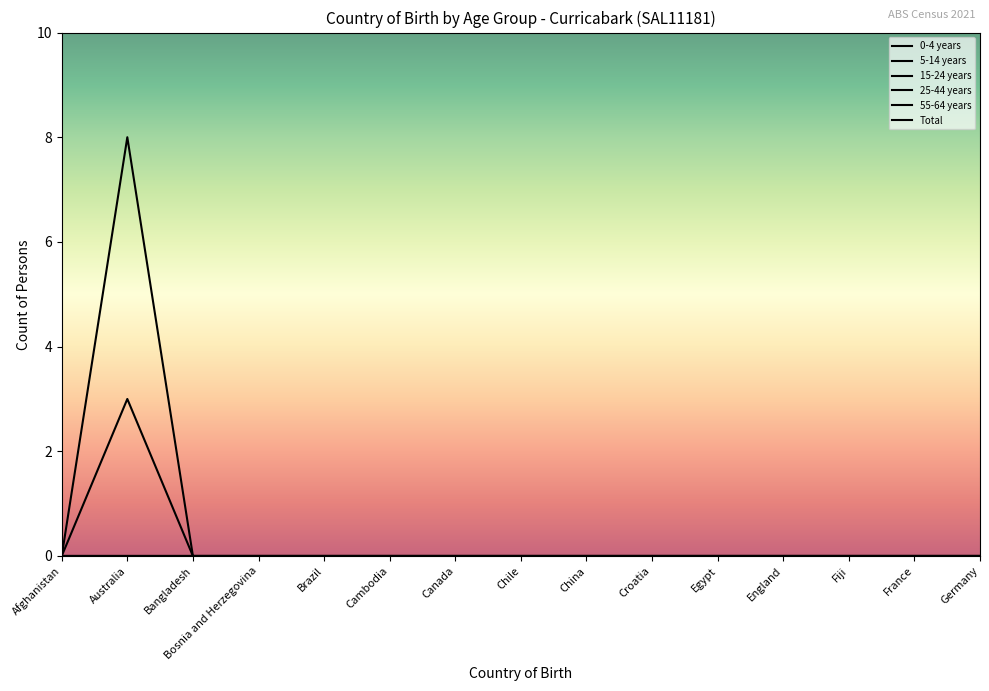

Which series has the largest range (max minus min)?

Total